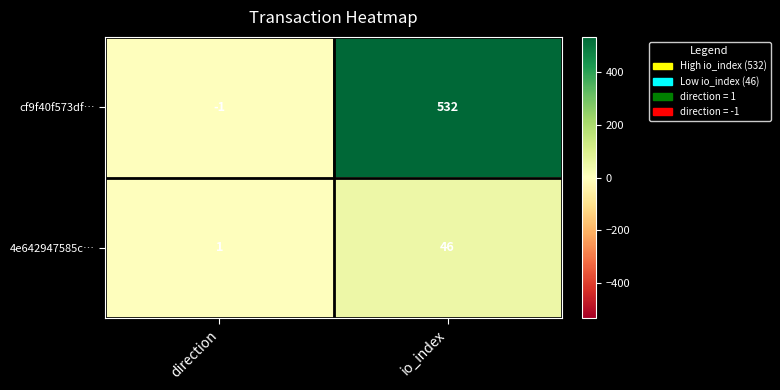

What is the smallest value displayed?

-1